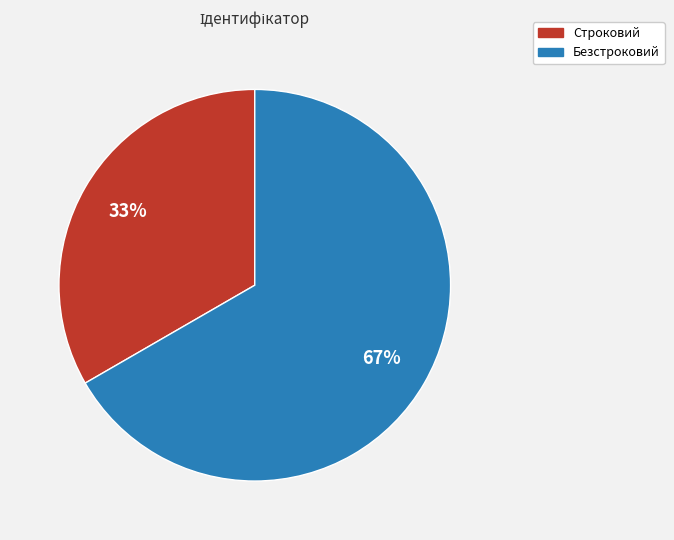

Approximately how many times larger is the value at Безстроковий compared to Строковий?

2.0